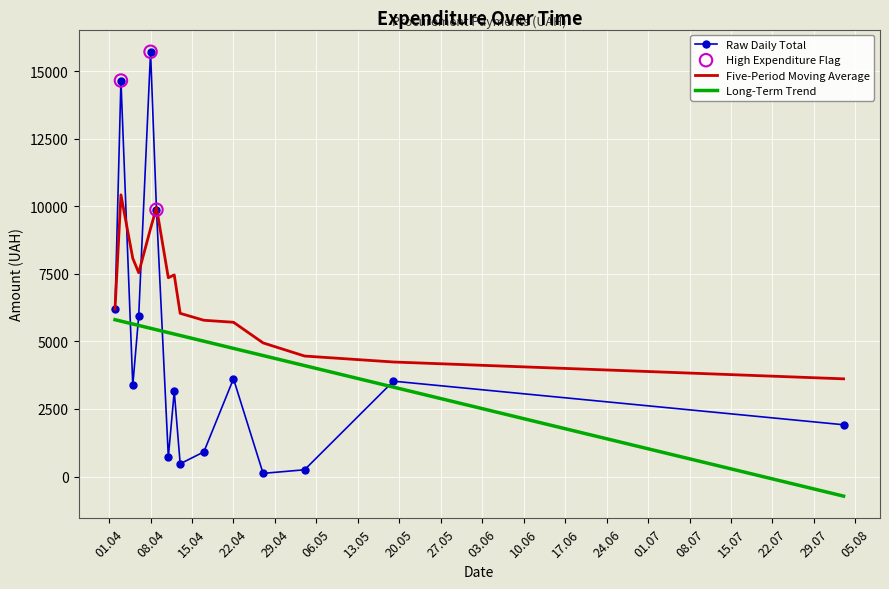

Which series has the widest spread of values?

Raw Daily Total